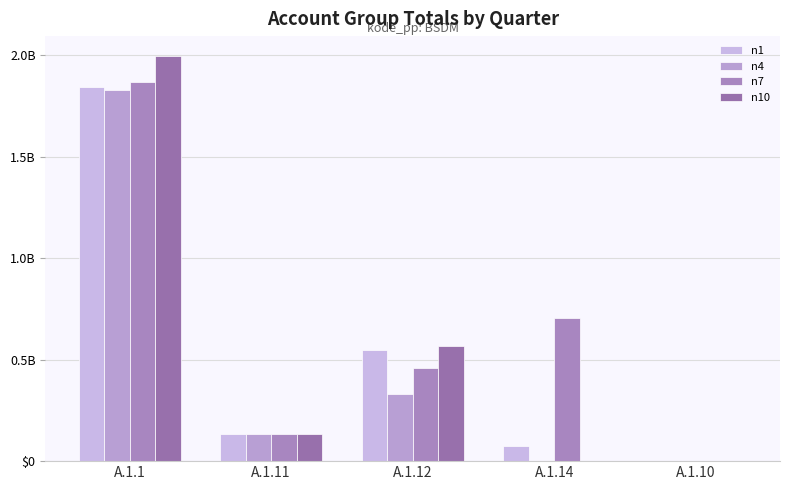

What is the spread (max minus min) of values at A.1.14?

0.7